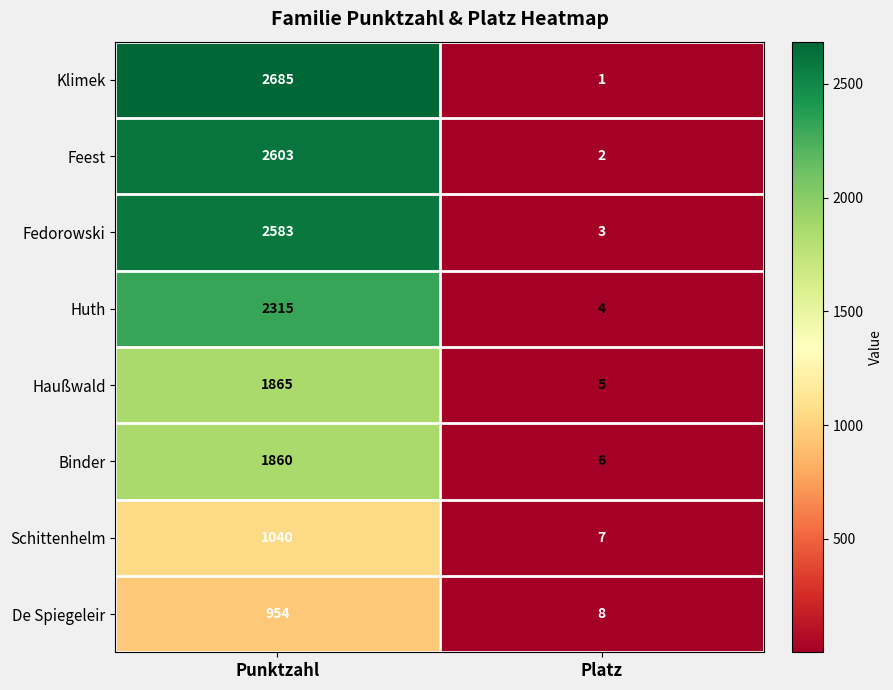

Which series changed the most between Punktzahl and Platz?

Klimek